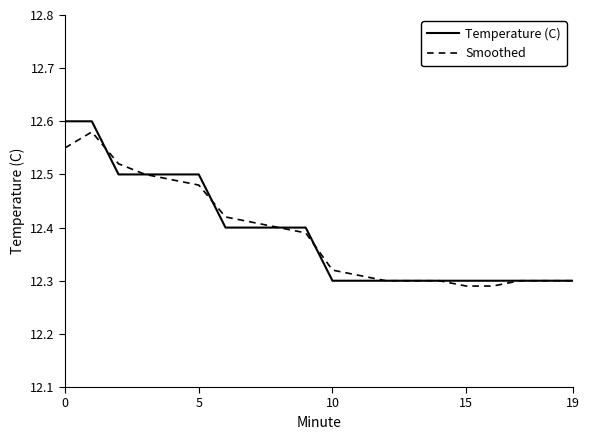

What is the minimum value for Temperature (C)?

12.3